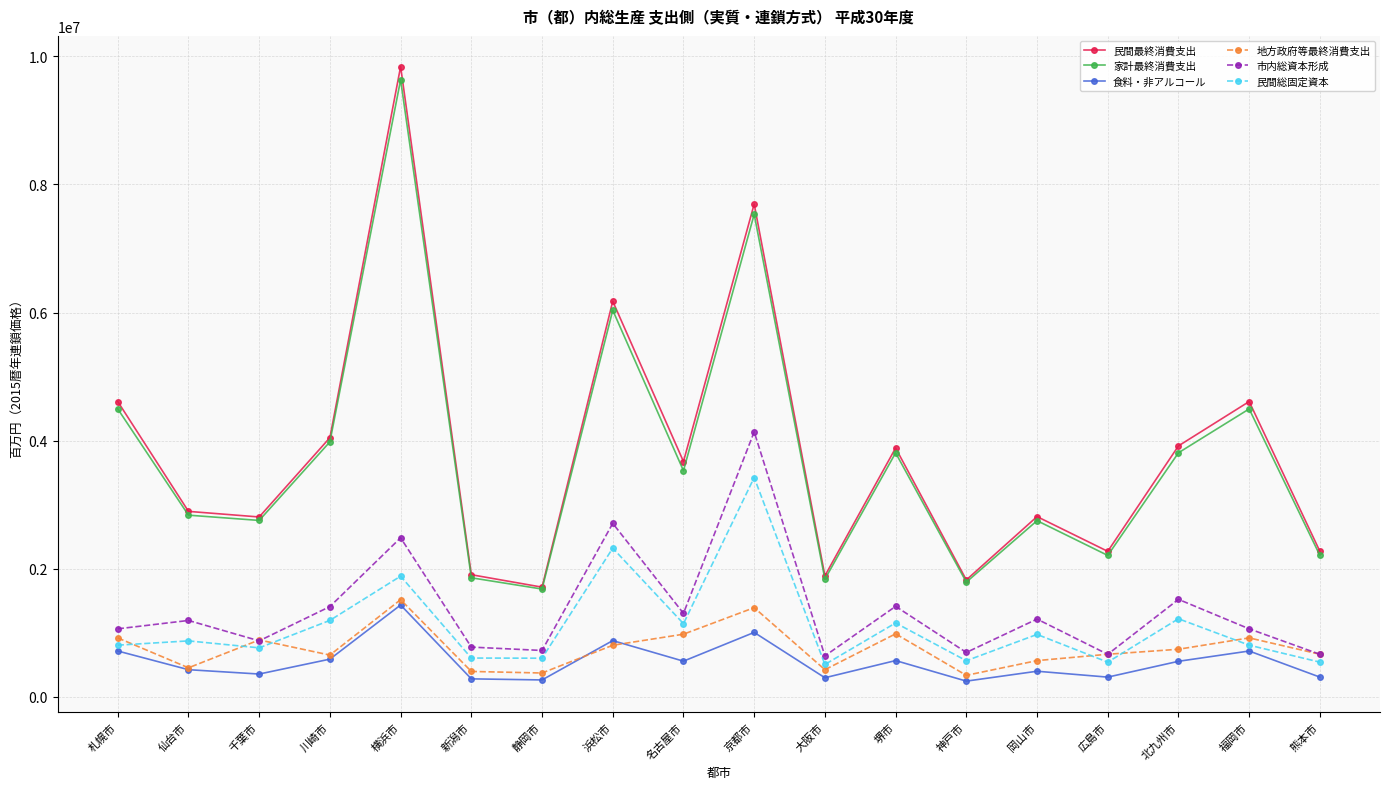

What is the difference between the maximum and minimum values in the 民間最終消費支出 series?

8126797.0